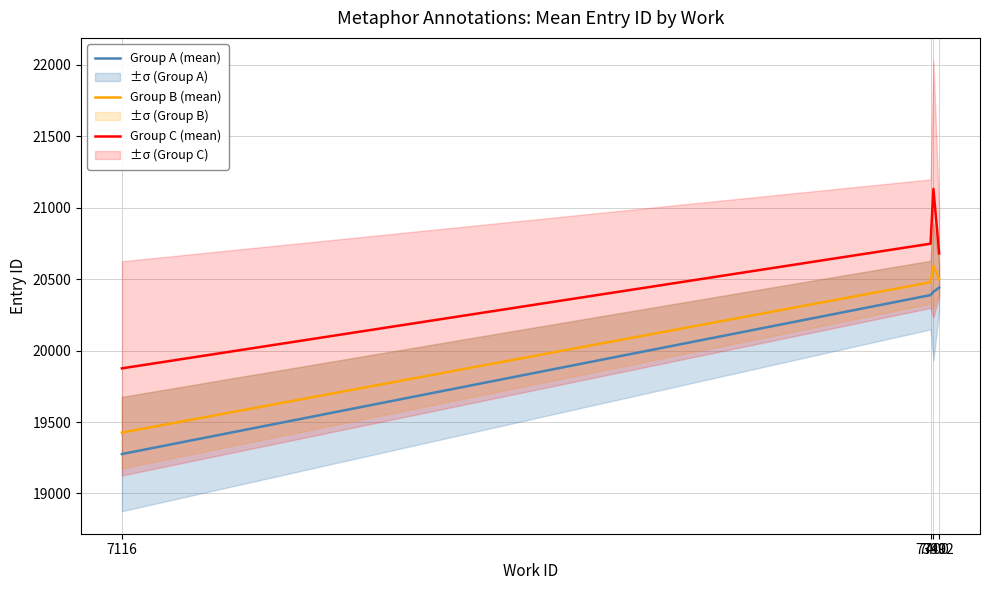

How many distinct data groups are displayed?

3